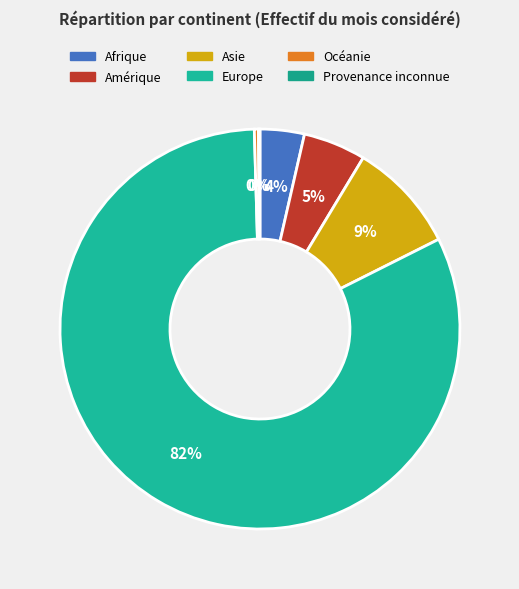

The Asie slice represents 19% of the pie. True or false?

False